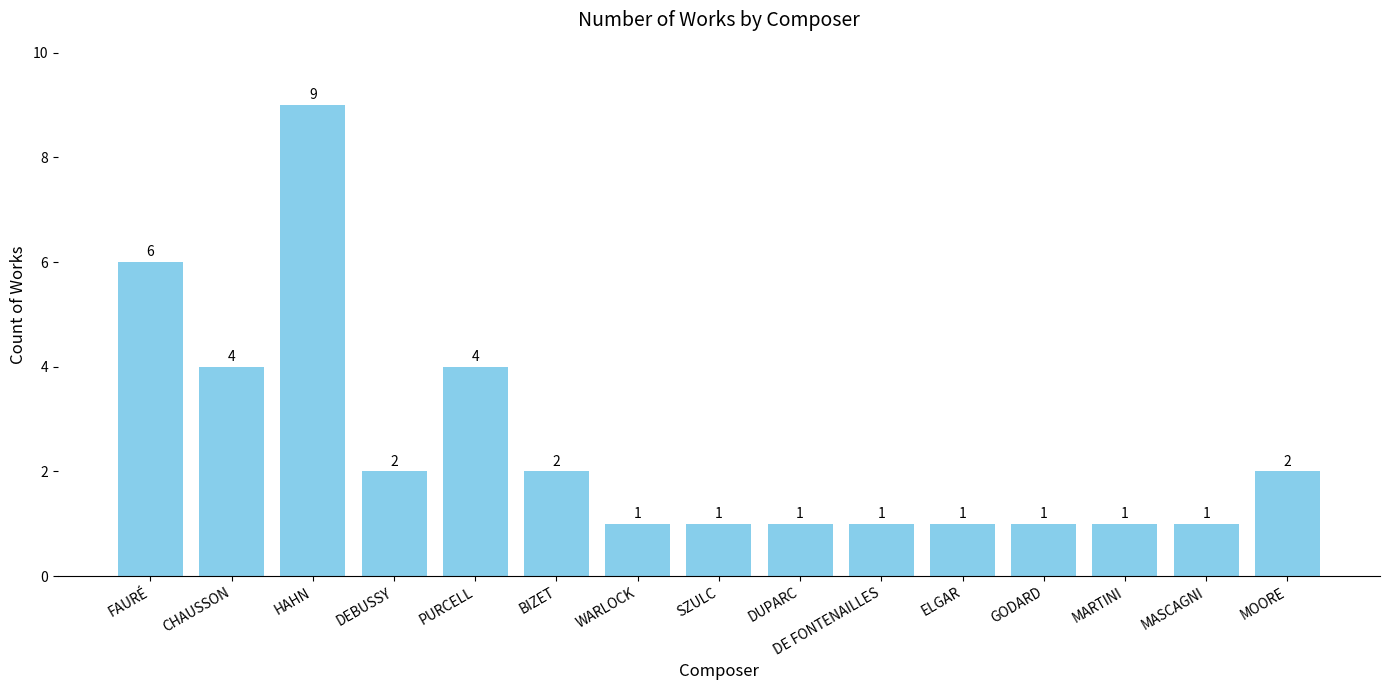

What is the change in value from HAHN to SZULC?

-8